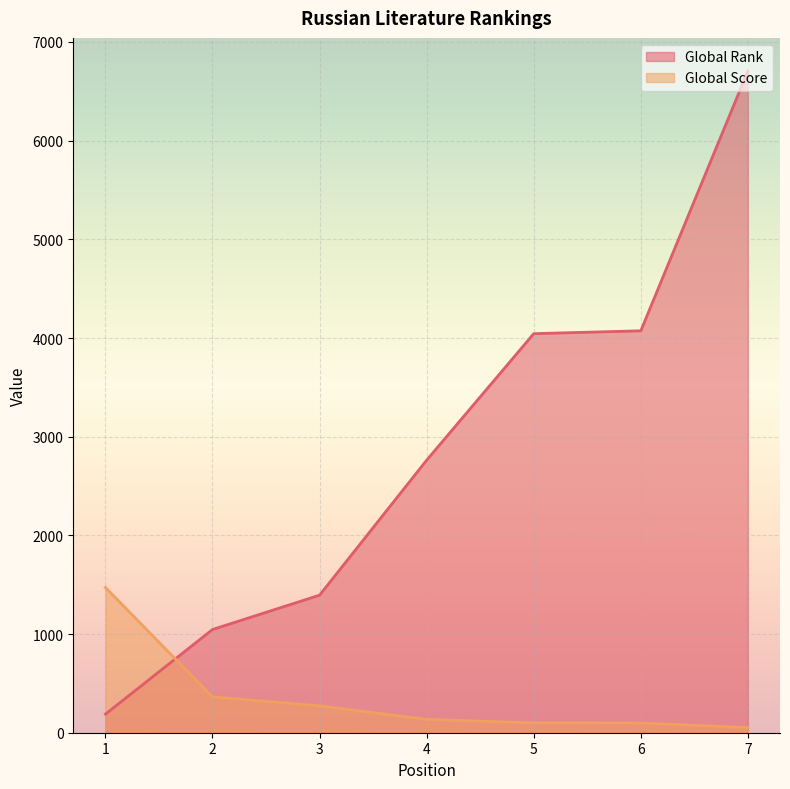

What is the approximate value of Global Rank at 4, to the nearest 50?

2750